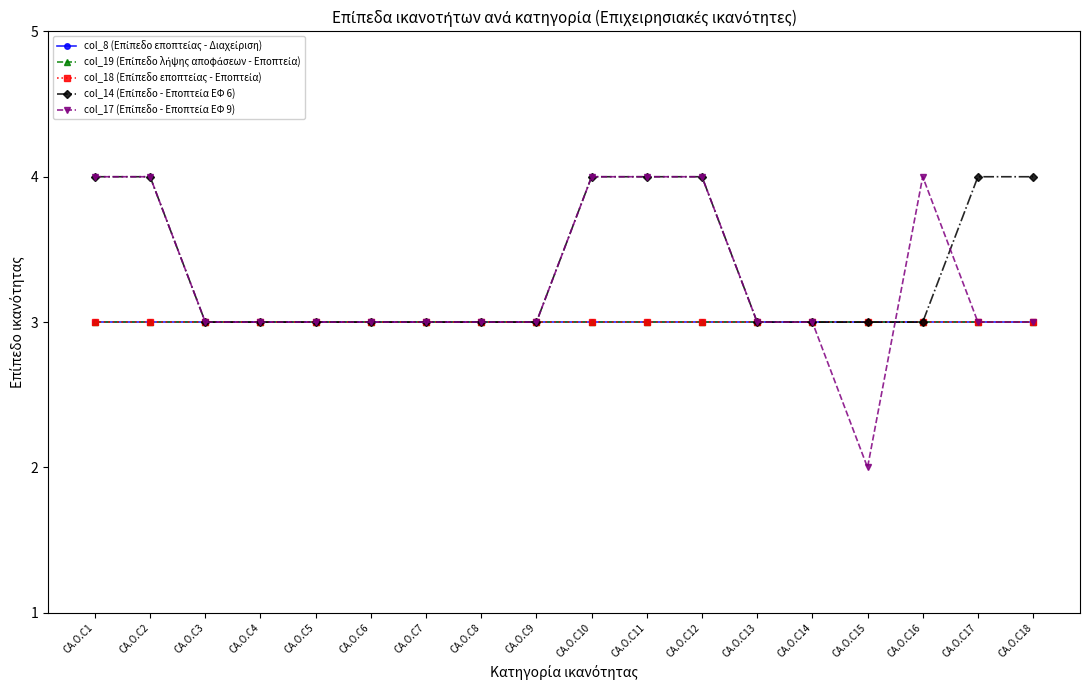

Does the chart have visible grid lines?

No